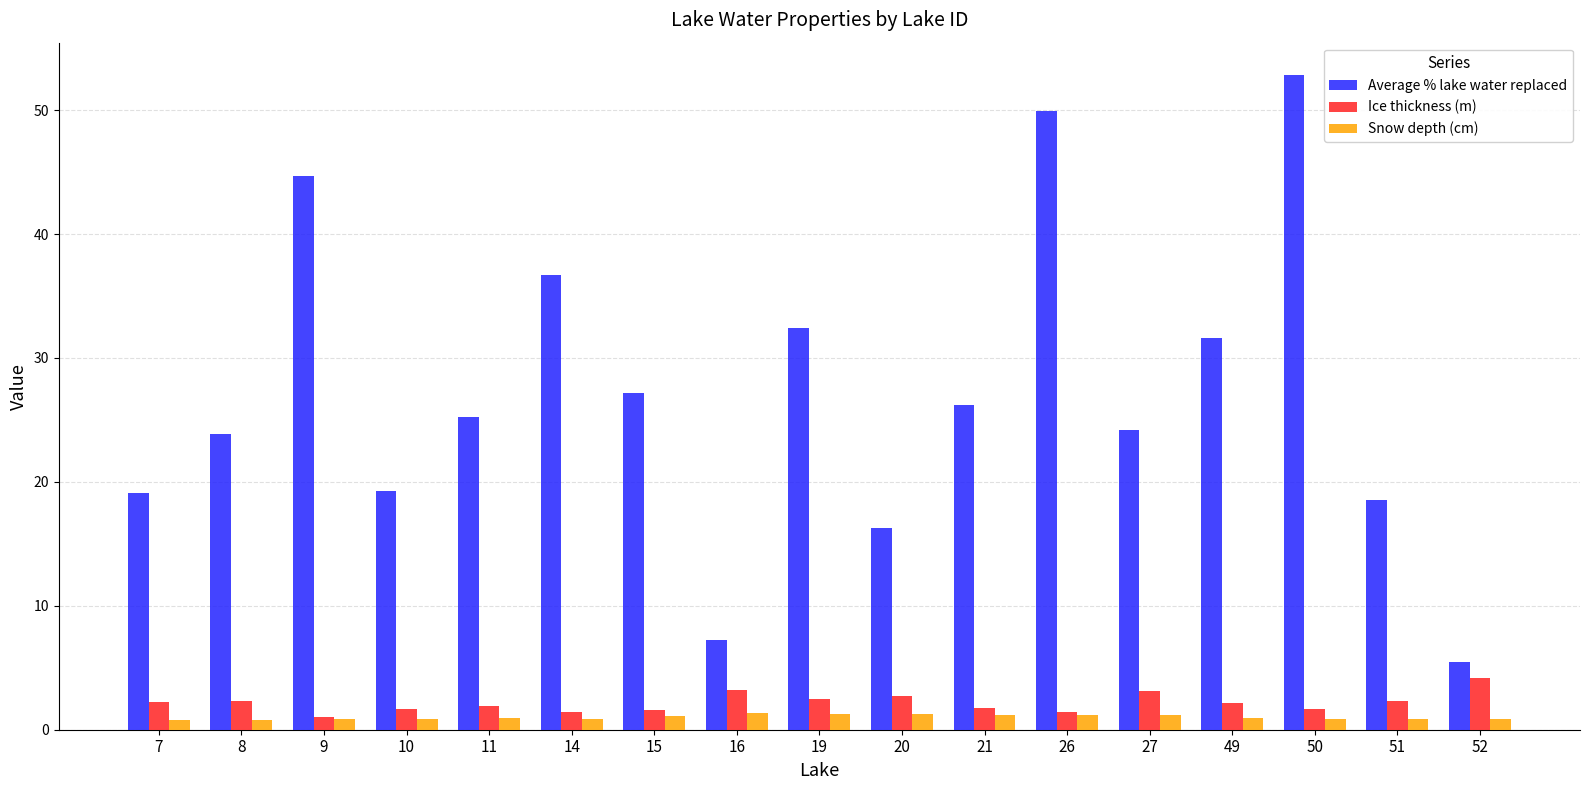

What are all the series names shown in the legend?

Average % lake water replaced, Ice thickness (m), Snow depth (cm)